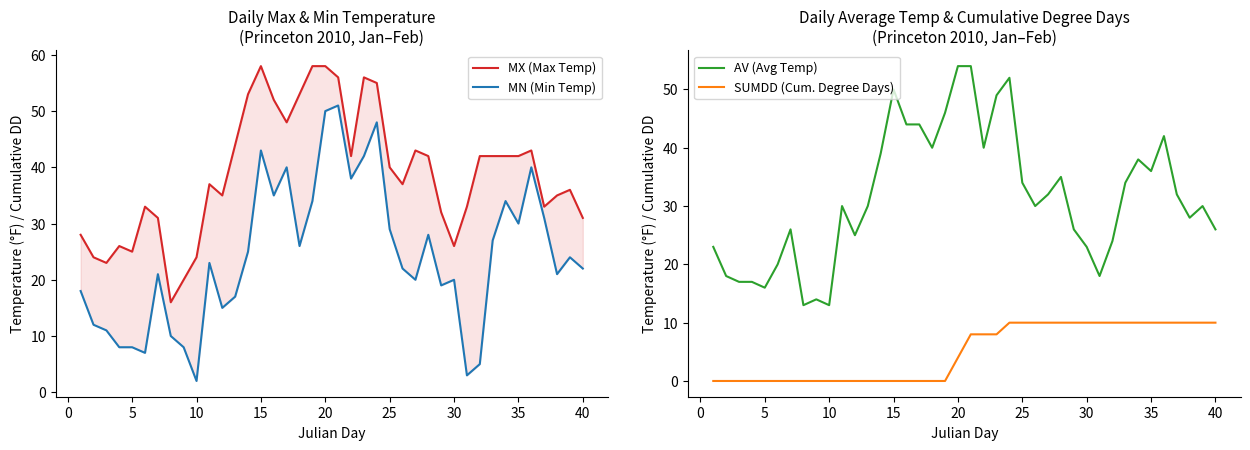

How many lines are shown in the chart?

4